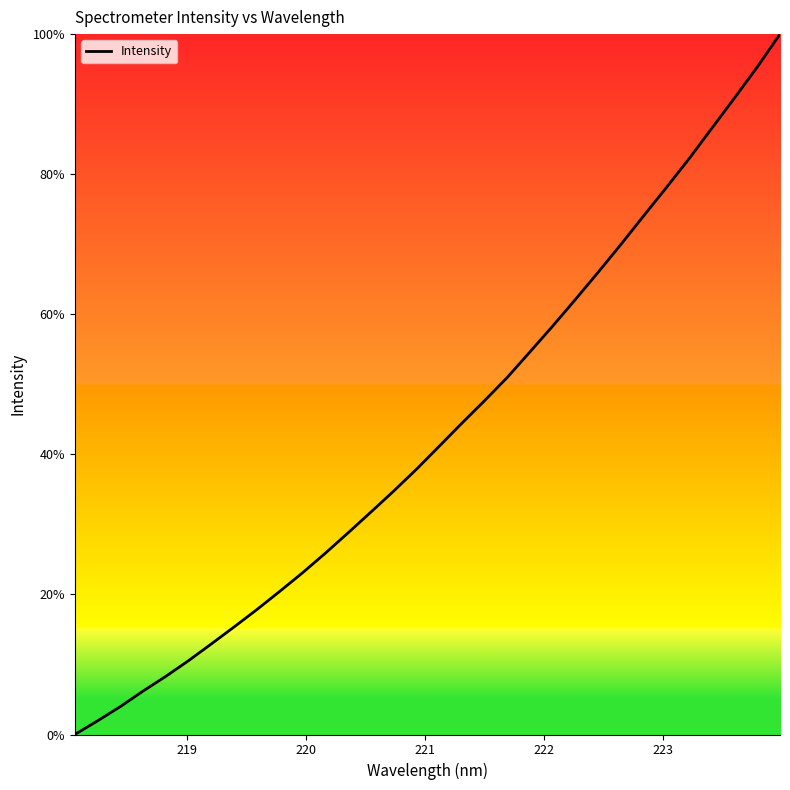

What is the difference between the maximum and minimum values?

100.0